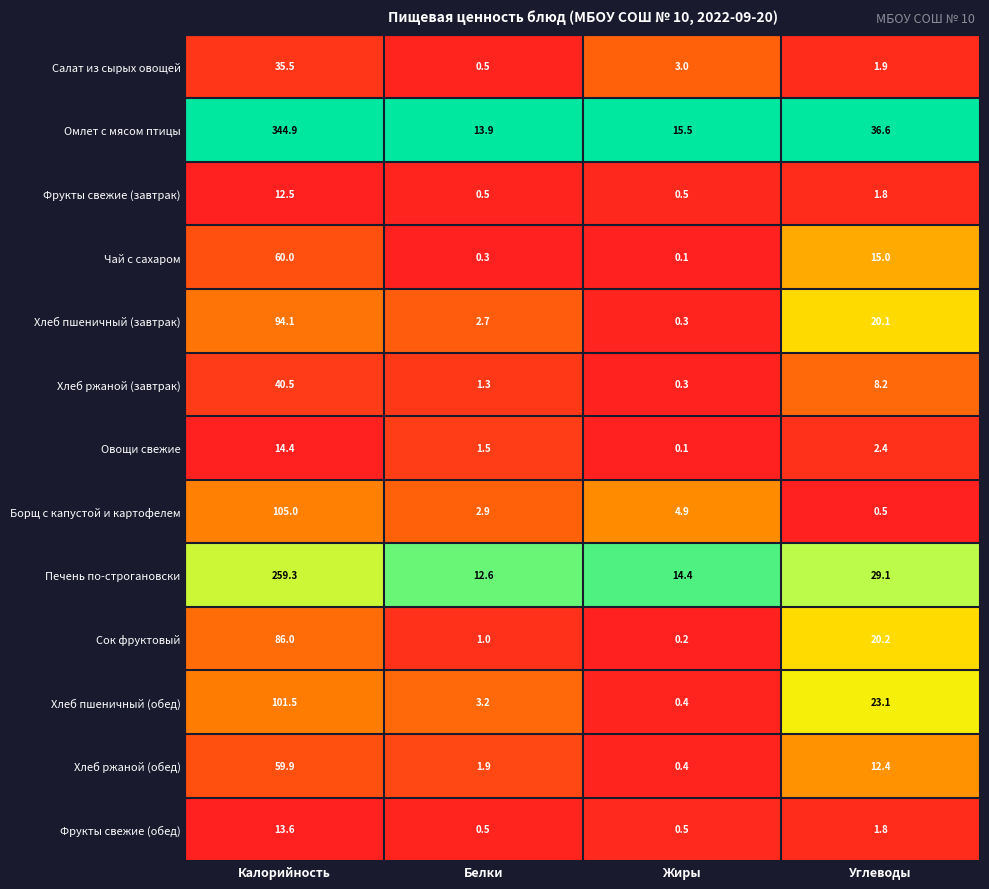

List the series in order of their peak value, highest first.

Омлет с мясом птицы, Печень по-строгановски, Борщ с капустой и картофелем, Хлеб пшеничный (обед), Хлеб пшеничный (завтрак), Сок фруктовый, Чай с сахаром, Хлеб ржаной (обед), Хлеб ржаной (завтрак), Салат из сырых овощей, Овощи свежие, Фрукты свежие (обед), Фрукты свежие (завтрак)